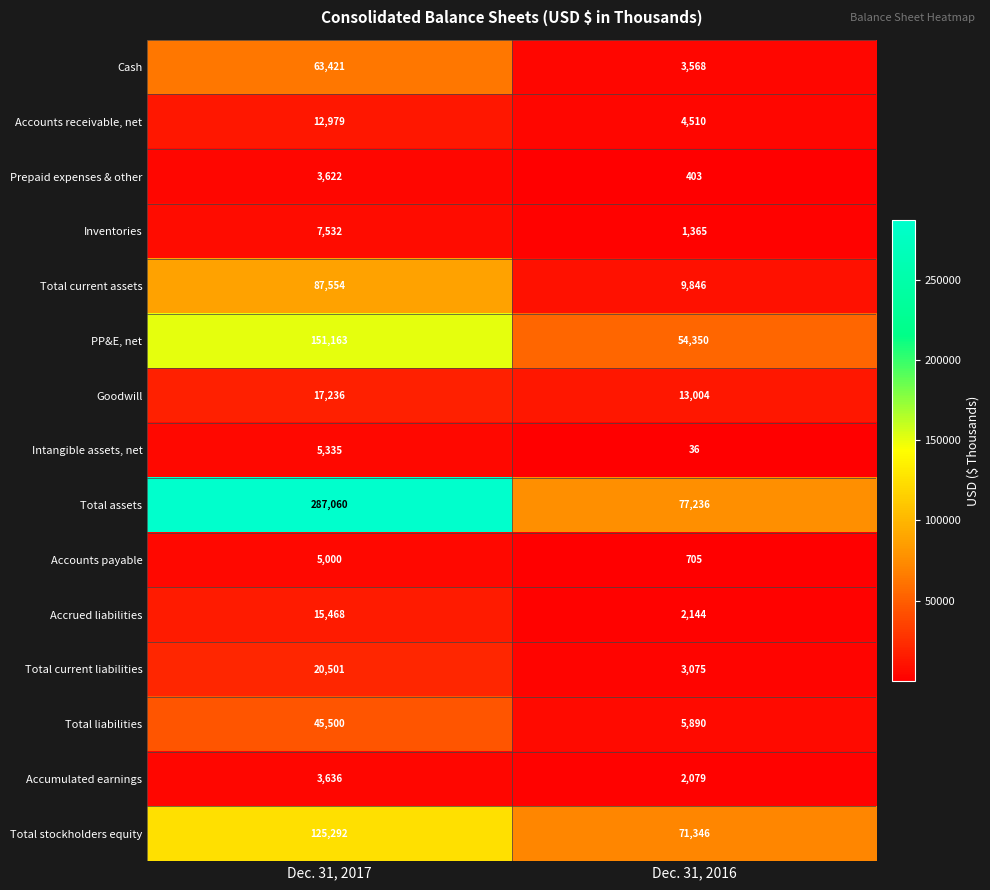

What is the difference between the Inventories values at Dec. 31, 2016 and Dec. 31, 2017?

6167